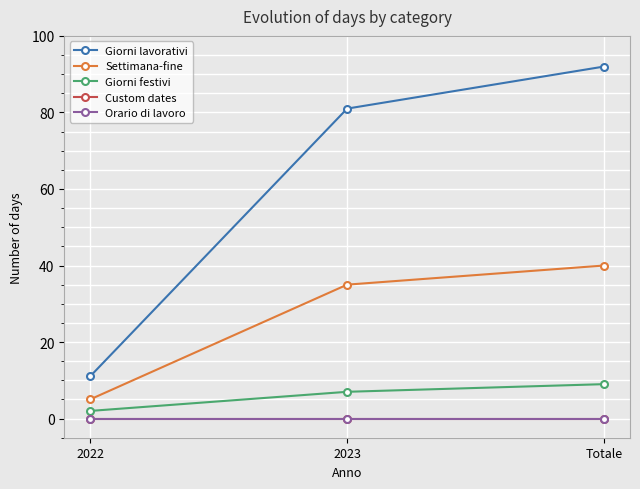

Reading left to right, what are all the values shown in this chart?

Giorni lavorativi: 11	81	92
Settimana-fine: 5	35	40
Giorni festivi: 2	7	9
Custom dates: 0	0	0
Orario di lavoro: 0	0	0